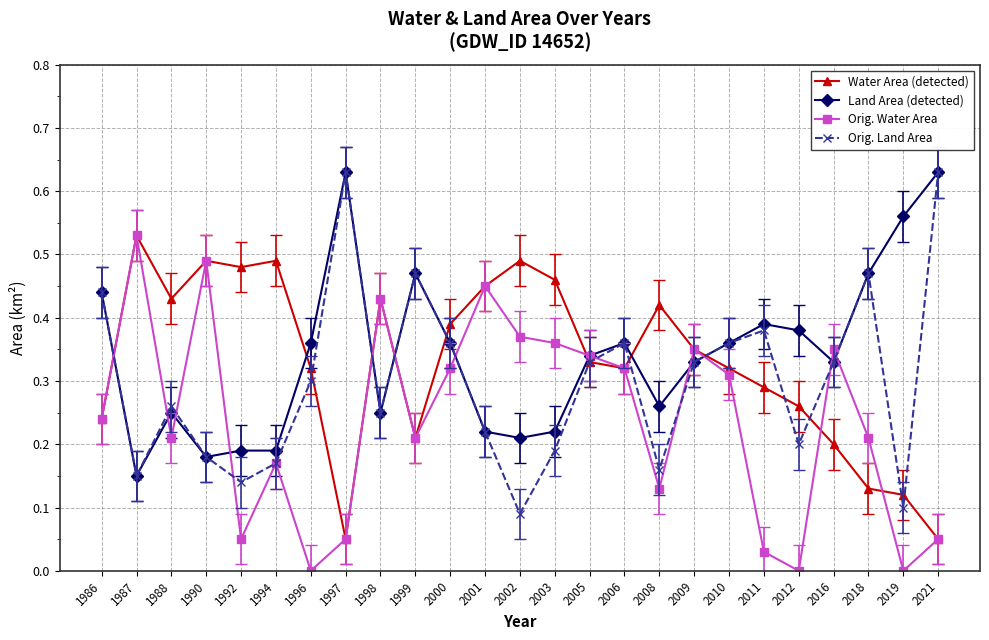

Is it true that Water Area (detected) equals 0.1 at 2019?

True